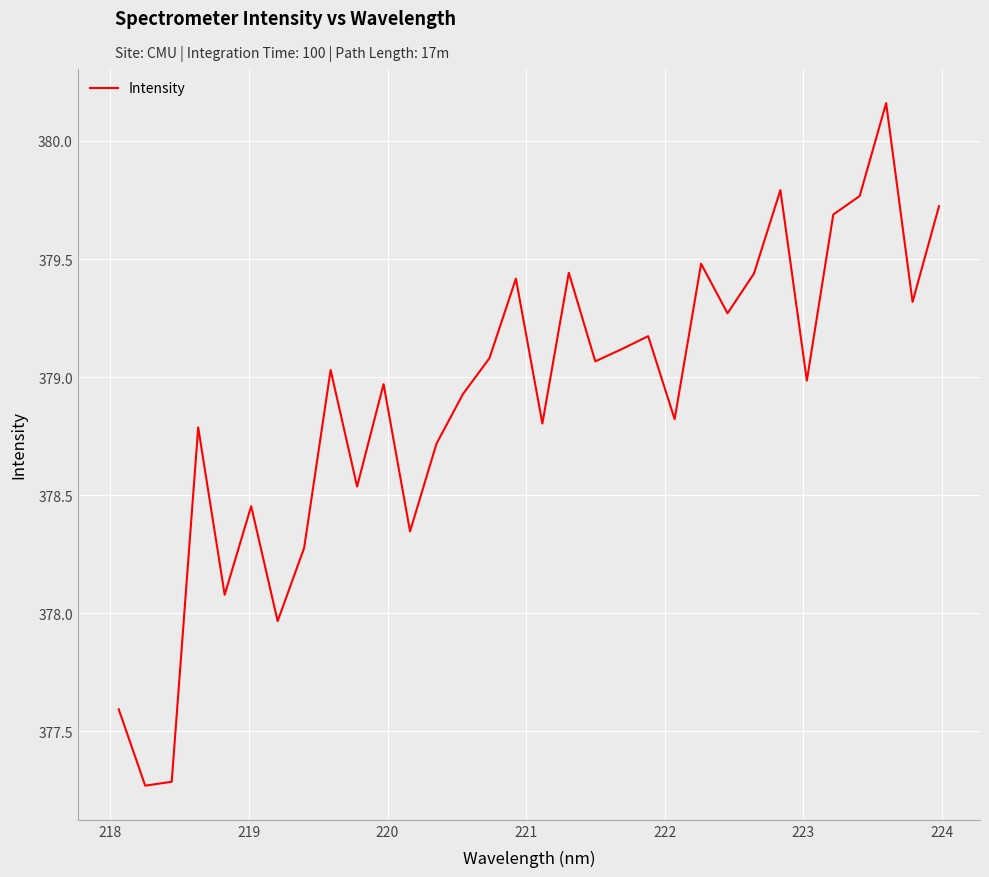

What is the minimum value shown in the chart?

377.3